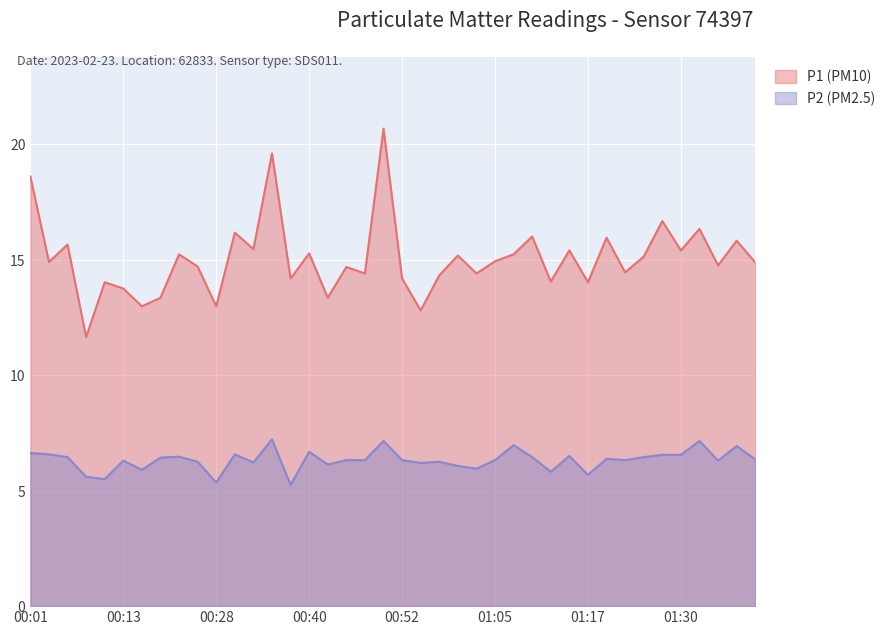

At 00:52, list the series in order from smallest to largest.

P2 (PM2.5), P1 (PM10)